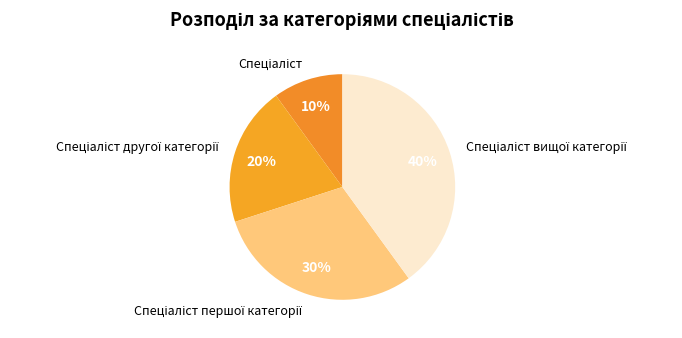

To the nearest percent, what is the average slice percentage?

25%